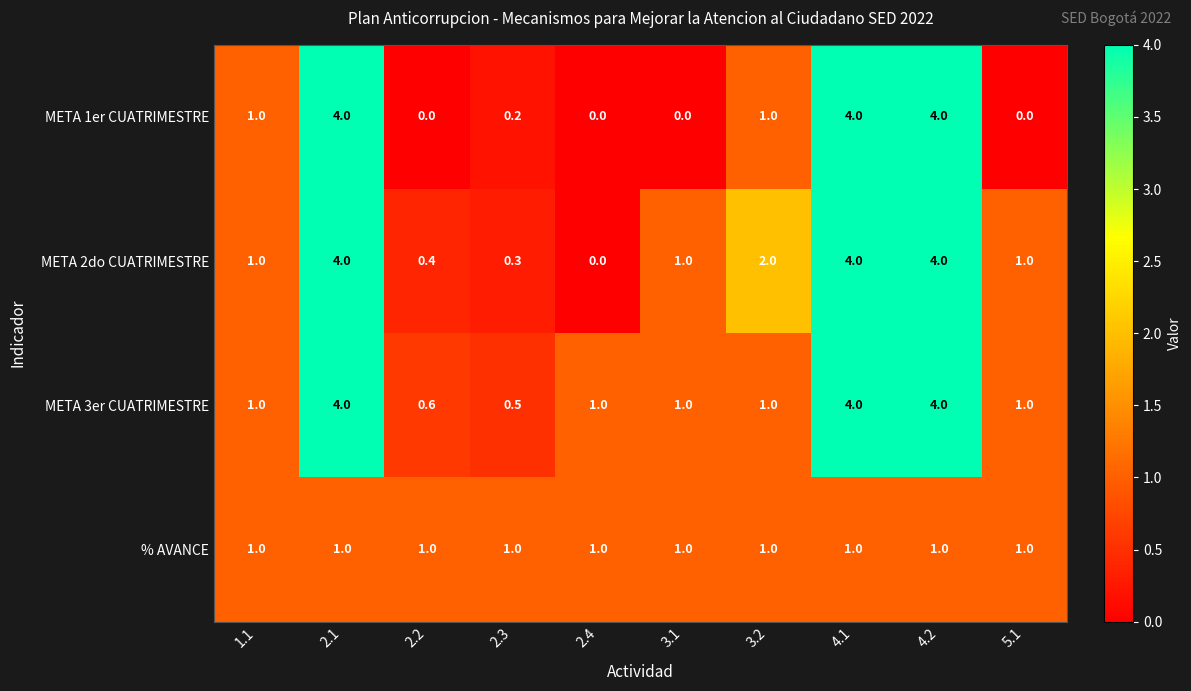

What is the spread (max minus min) of values at 2.4?

1.0